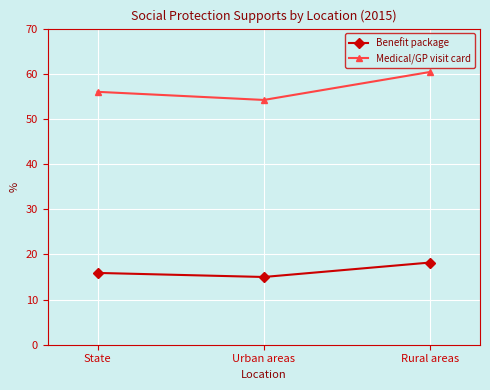

What is the spread (max minus min) of values at Urban areas?

39.2